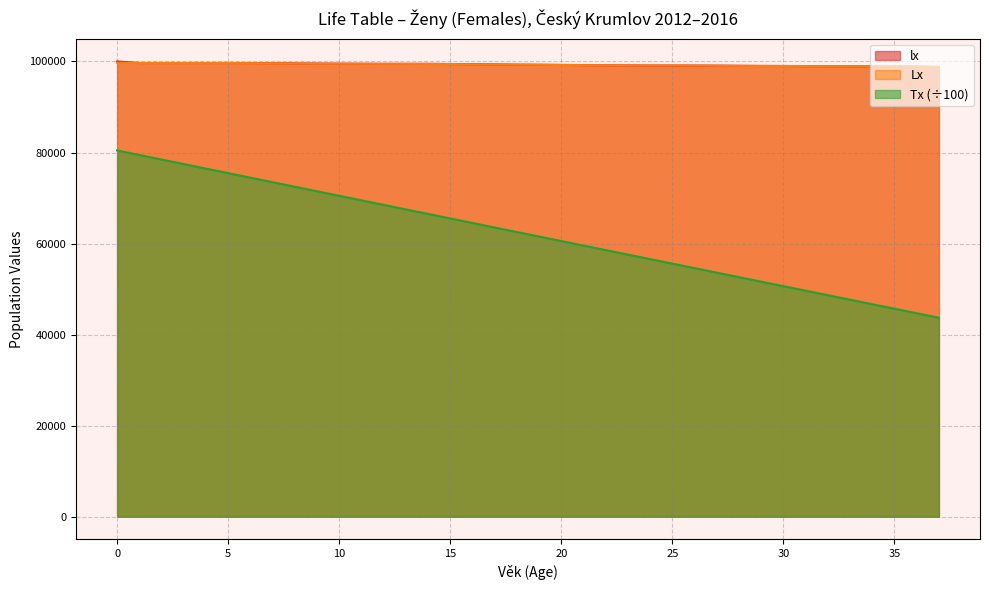

True or false: lx and Tx cross at least once.

False